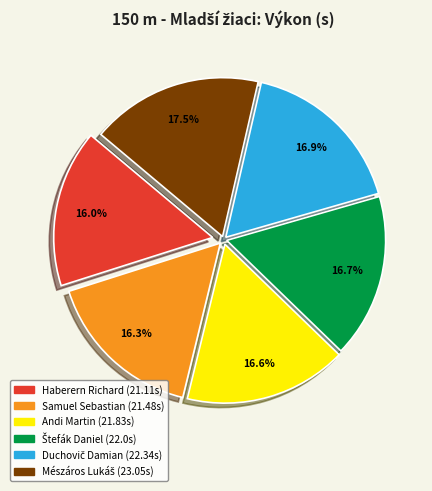

Is there a majority slice in this chart?

No